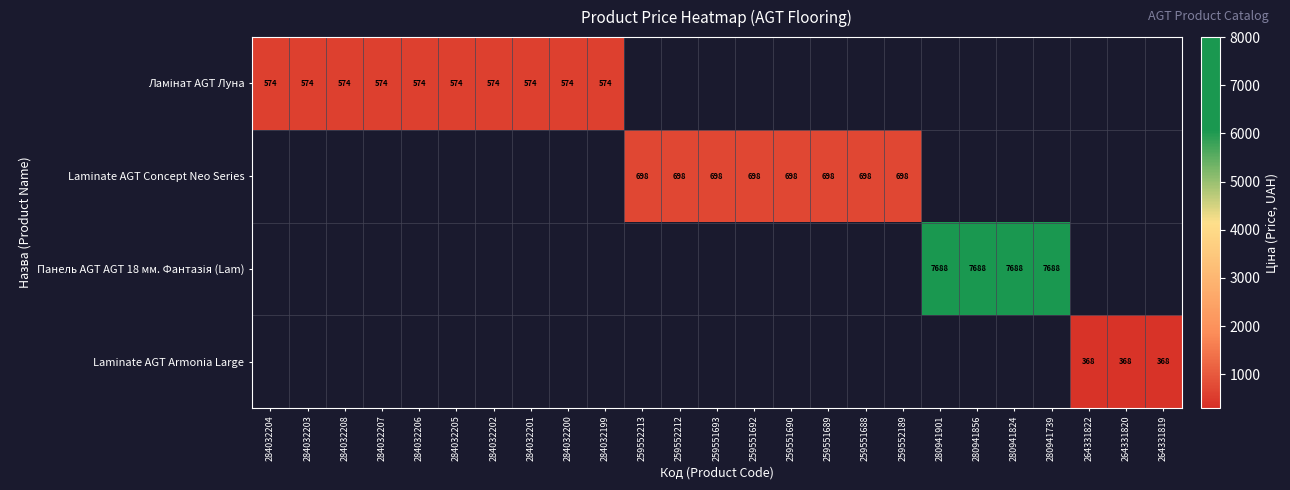

At how many categories does at least one series exceed 515?

22